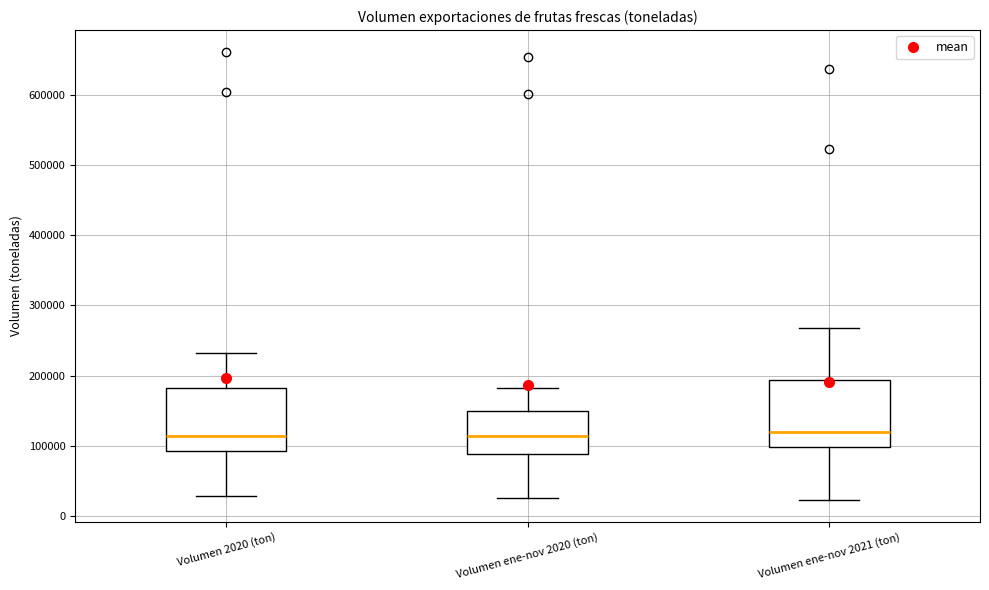

Reading left to right, read every box against the y-axis: the position of its median line, the range the box covers, and the ends of its whiskers. The values are not printed on the chart, so give them approximately, as read against the axis.

Volumen 2020 (ton): median 110000, box 90000 to 180000, whiskers 30000 to 230000
Volumen ene-nov 2020 (ton): median 110000, box 90000 to 150000, whiskers 30000 to 180000
Volumen ene-nov 2021 (ton): median 120000, box 100000 to 190000, whiskers 20000 to 270000